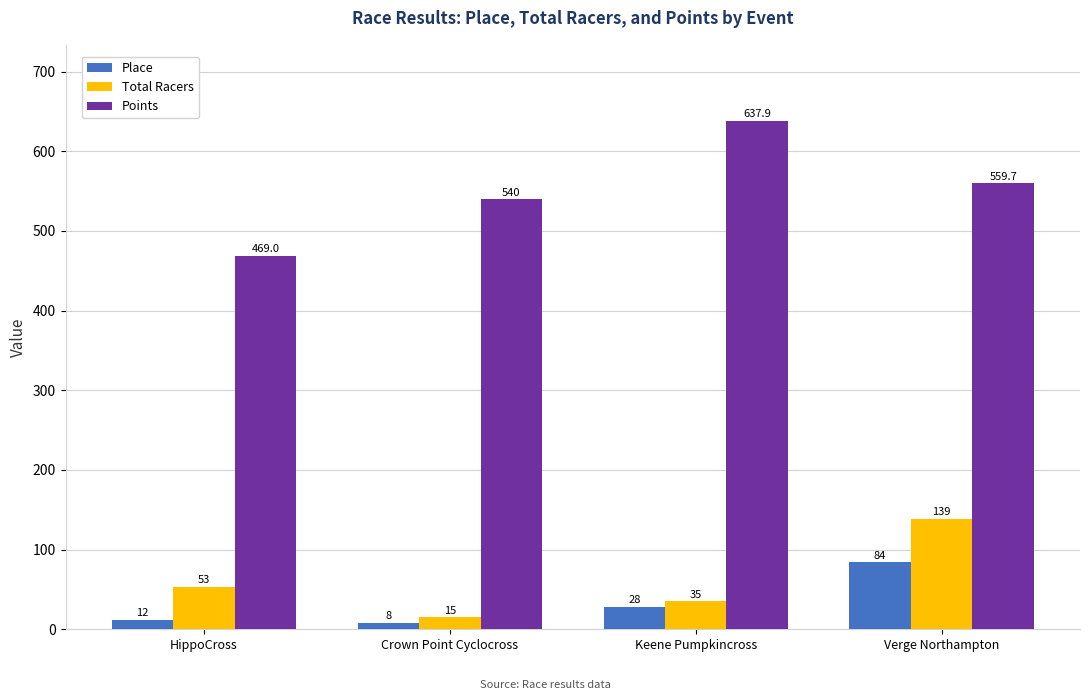

Which series has the largest range (max minus min)?

Points